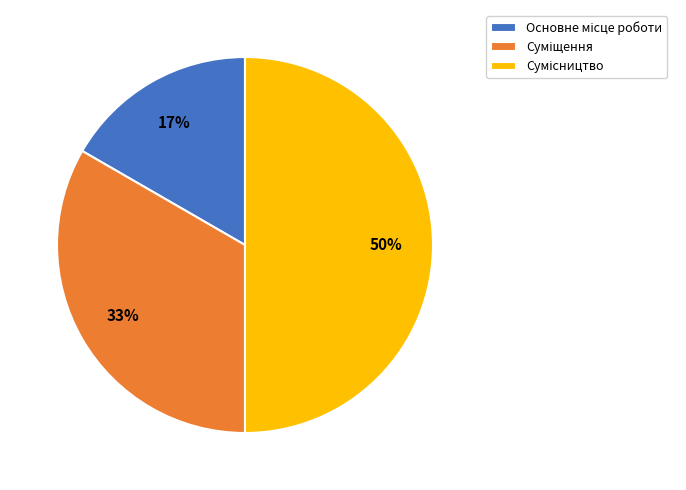

To the nearest percent, what is the average slice percentage?

33%